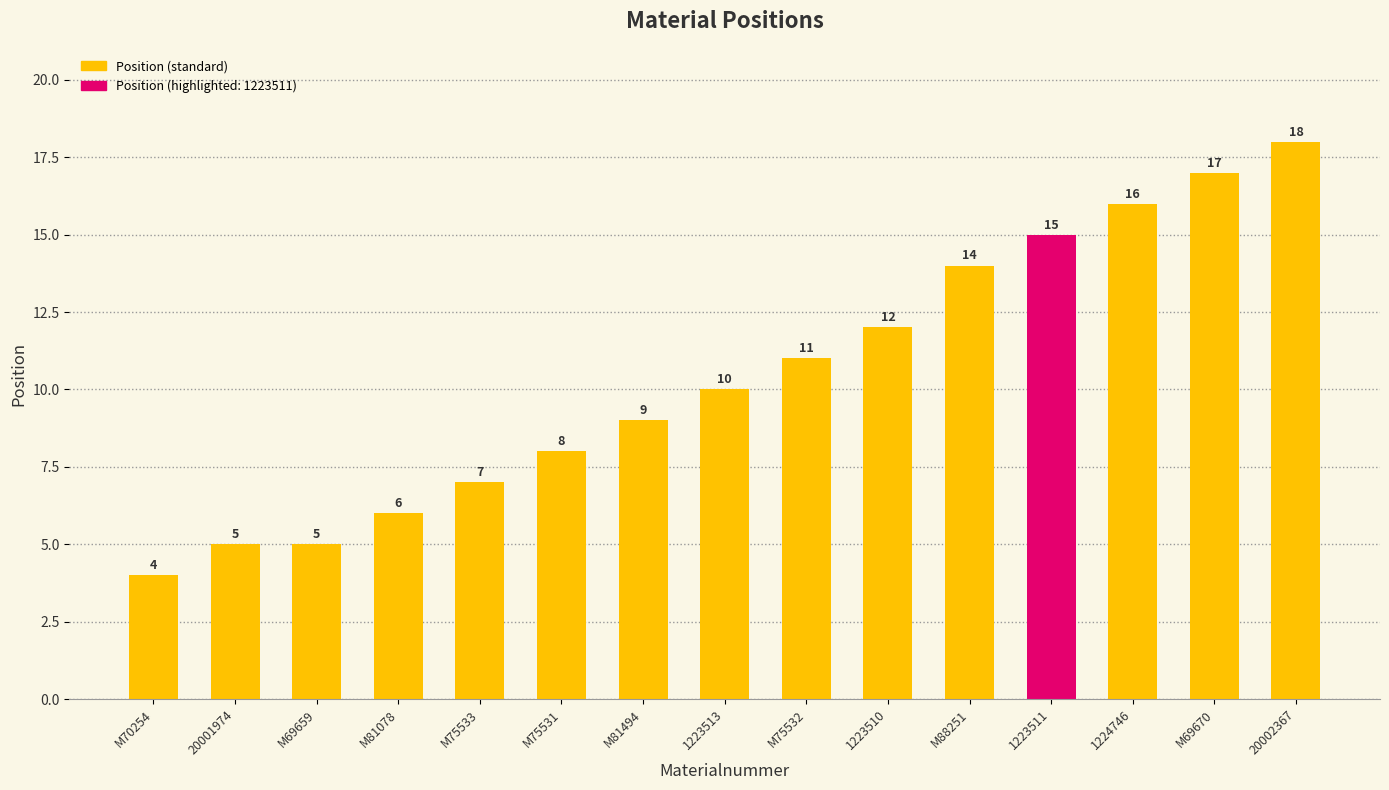

How many values are below 10?

7